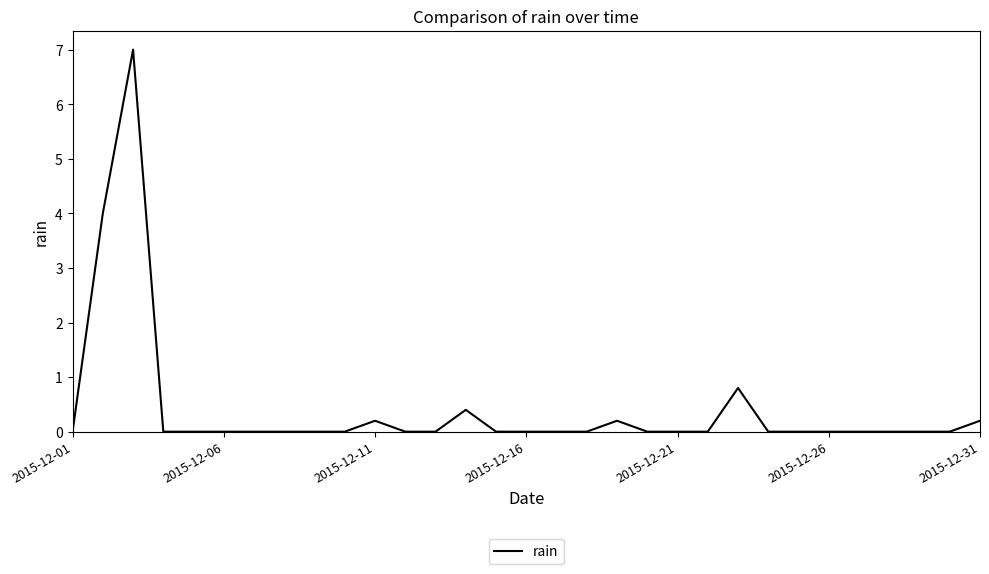

What is the greatest value displayed?

7.0